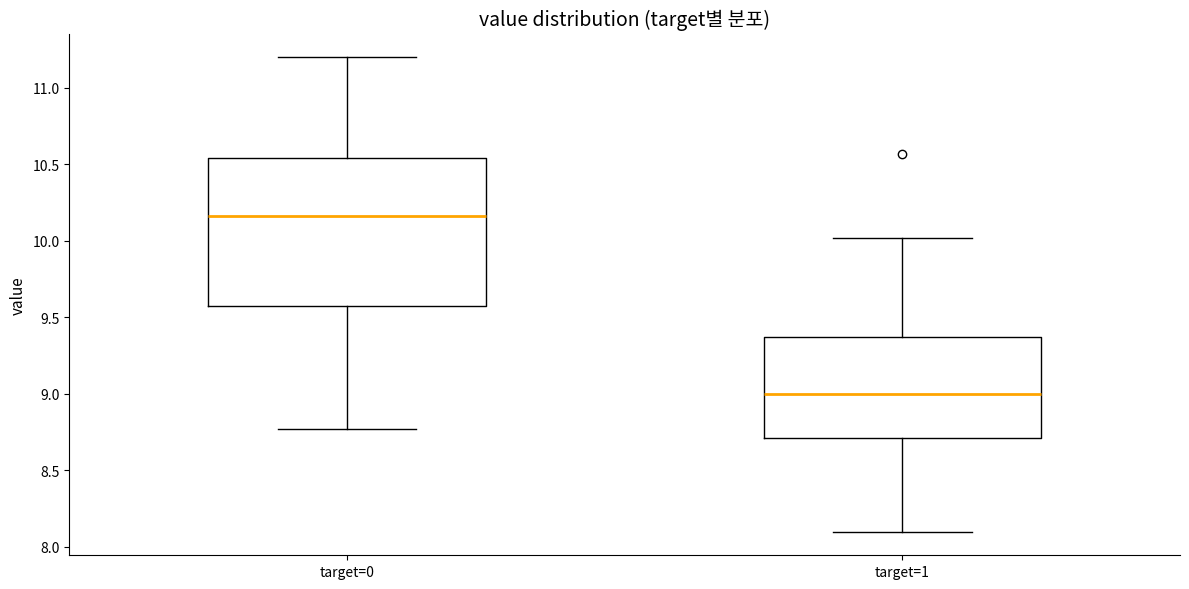

Which box has the highest median line?

target=0